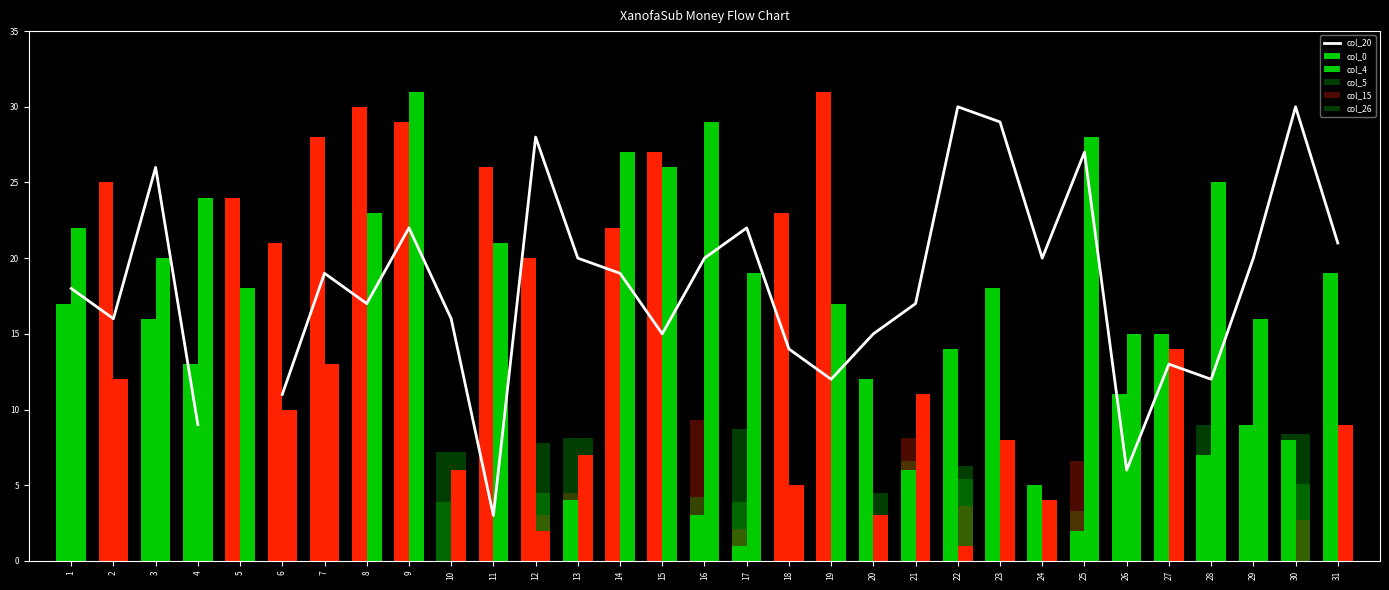

What is the highest value of the col_26 series?

8.7